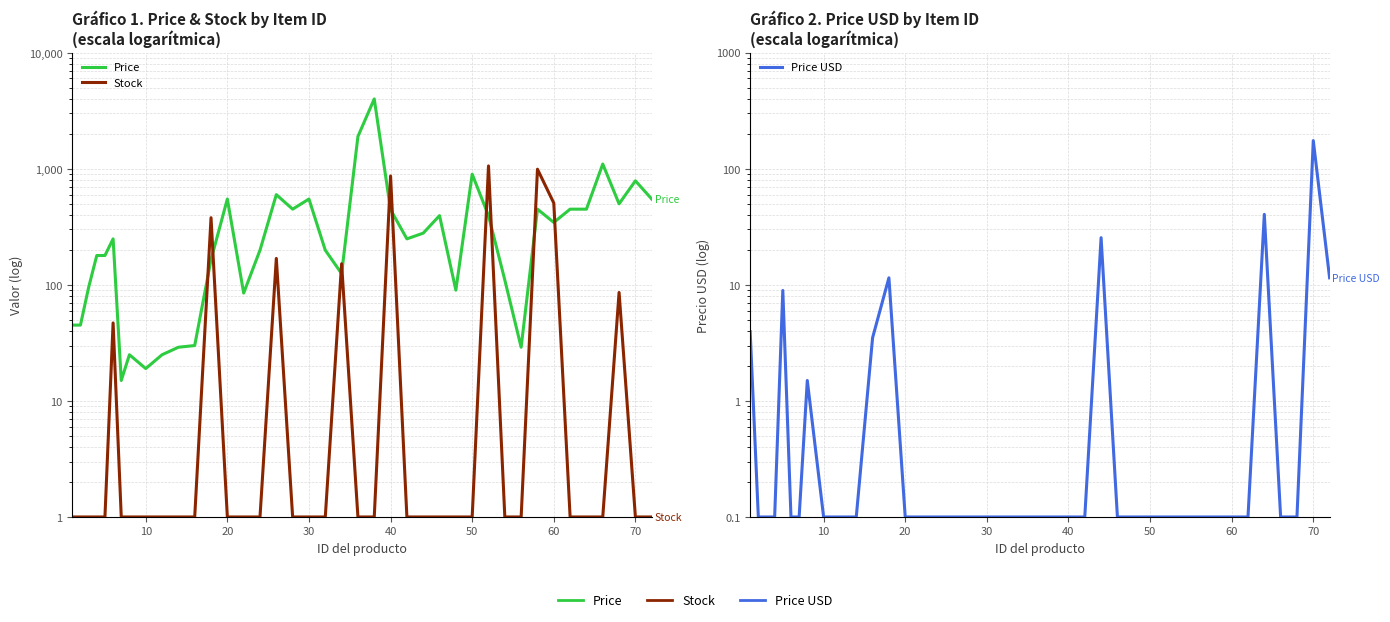

How many lines are shown in the chart?

3